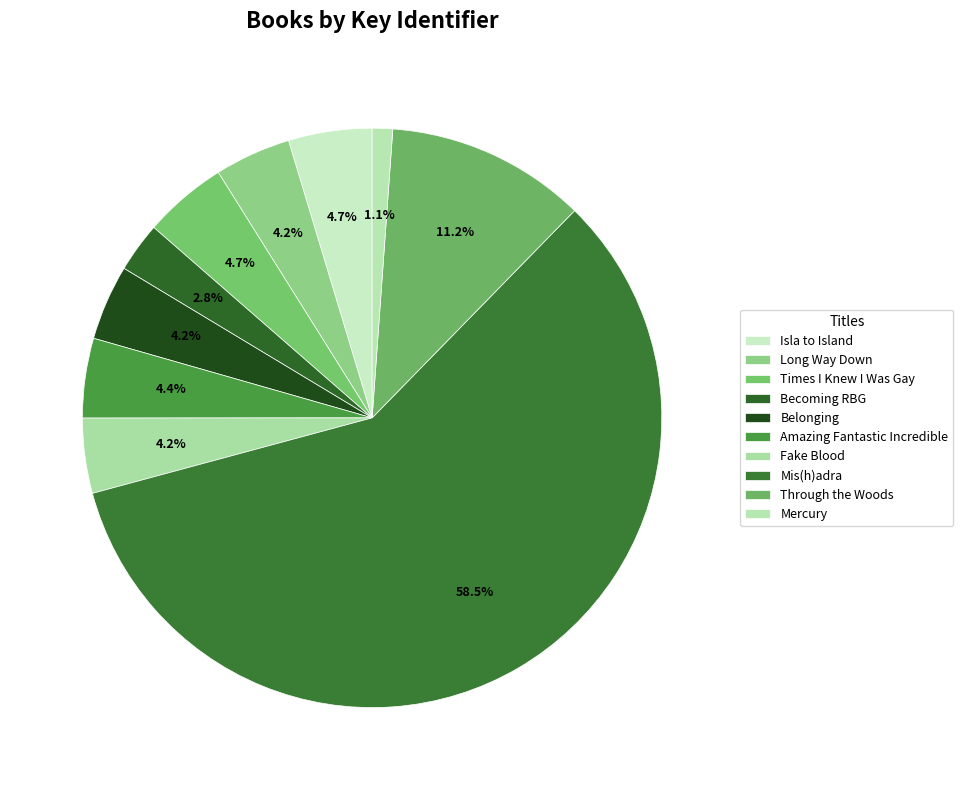

To the nearest percent, what percentage of the pie is Isla to Island?

5%